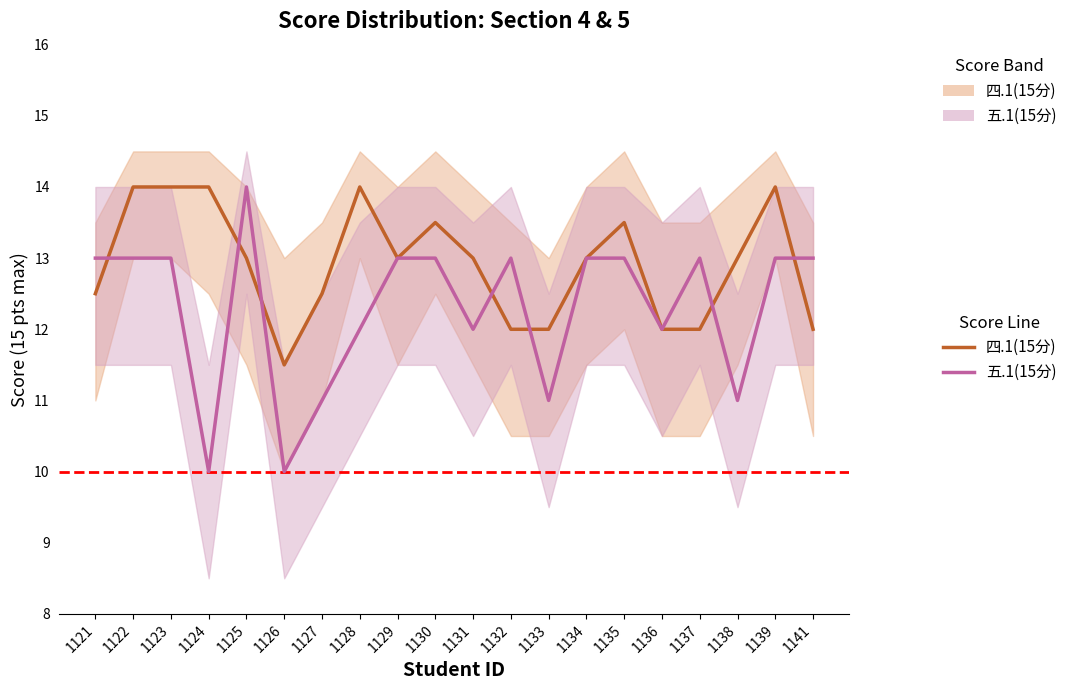

In 五.1(15分), how many points are lower than both neighbors (excluding endpoints)?

6